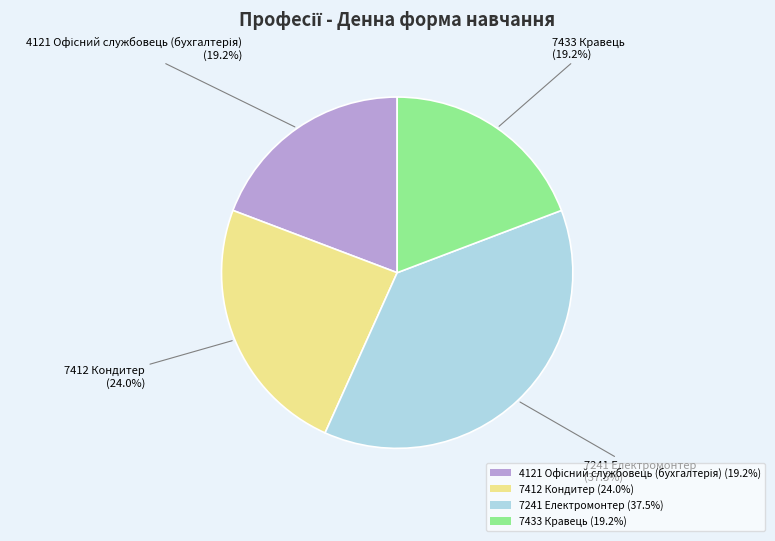

Is 7241 Електромонтер (37.5%) the majority of the pie?

No